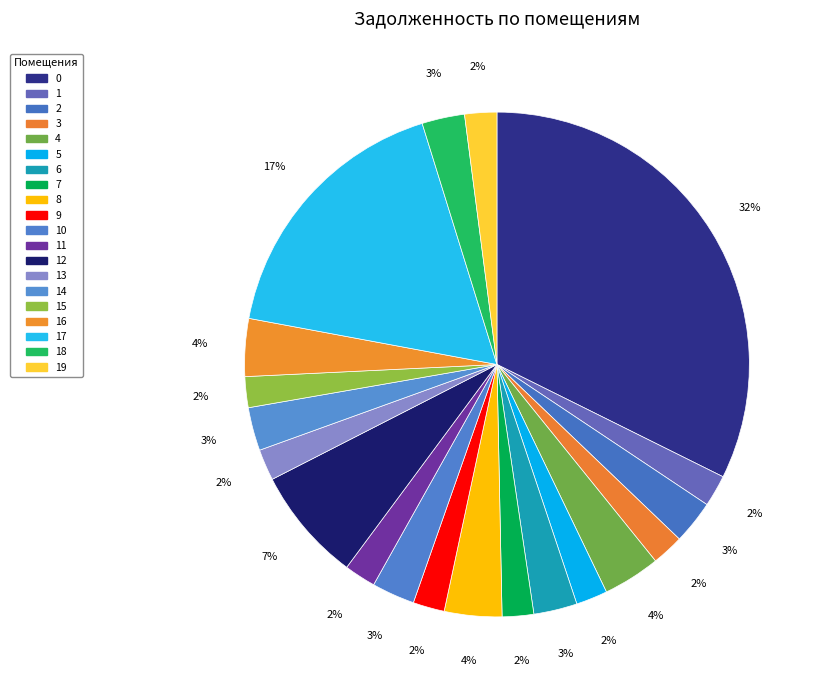

To the nearest percent, what percentage of the pie is 8?

4%